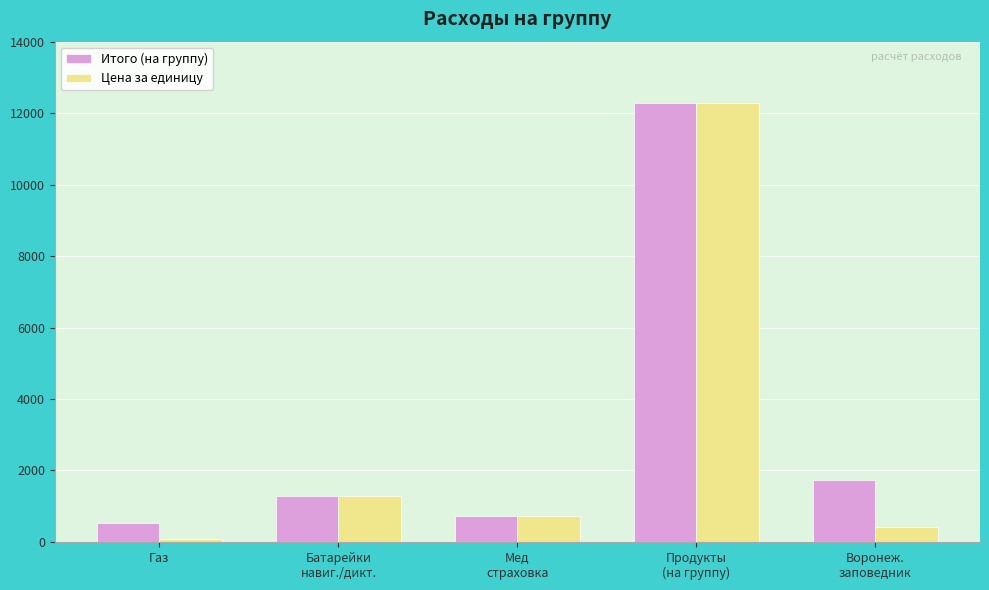

What is the sum of the Итого (на группу) values at Батарейки
навиг./дикт. and Газ?

1829